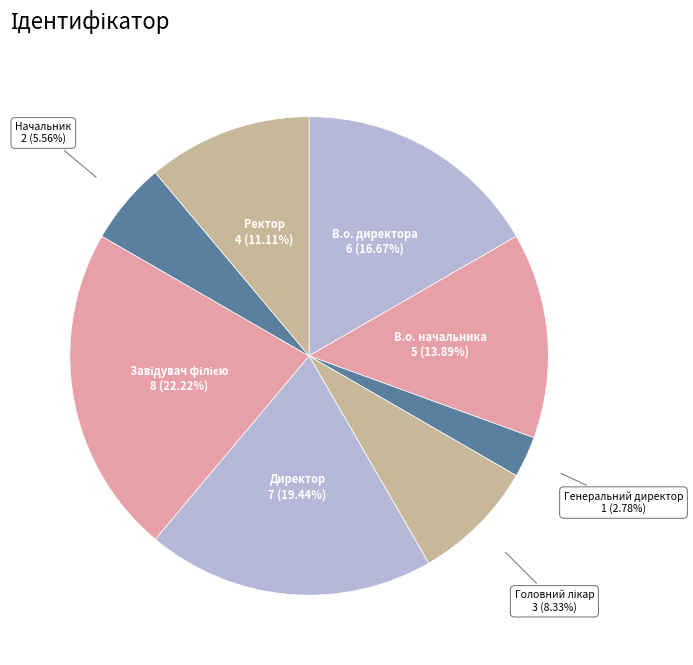

How many segments does this pie chart have?

8